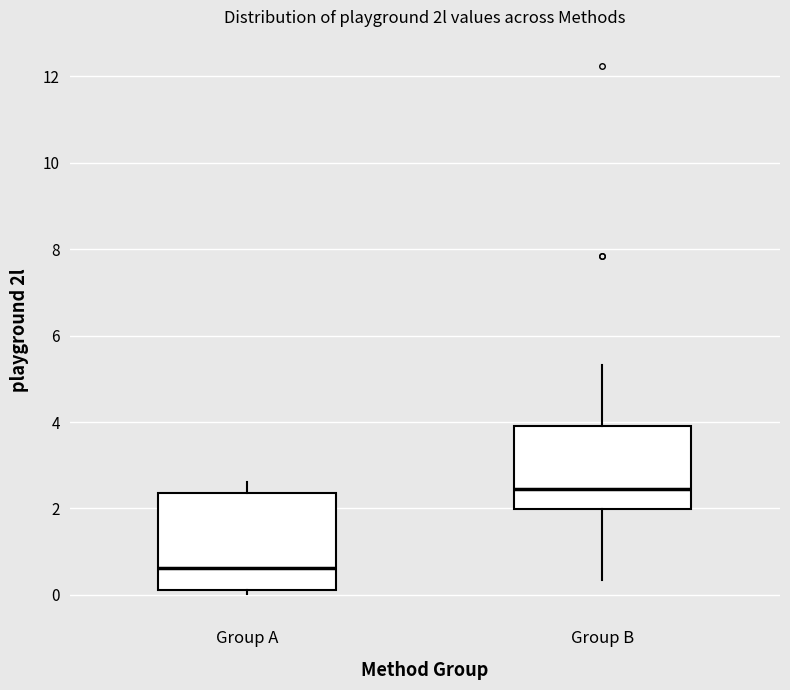

Reading left to right, transcribe this box plot: for each box, give where its median line is, the range the box spans, and where its two whiskers end, as read against the y-axis. The values are not printed on the chart, so give them approximately, as read against the axis.

Group A: median 0.6, box 0.2 to 2.4, whiskers 0.0 to 2.6
Group B: median 2.4, box 2.0 to 4.0, whiskers 0.4 to 5.4